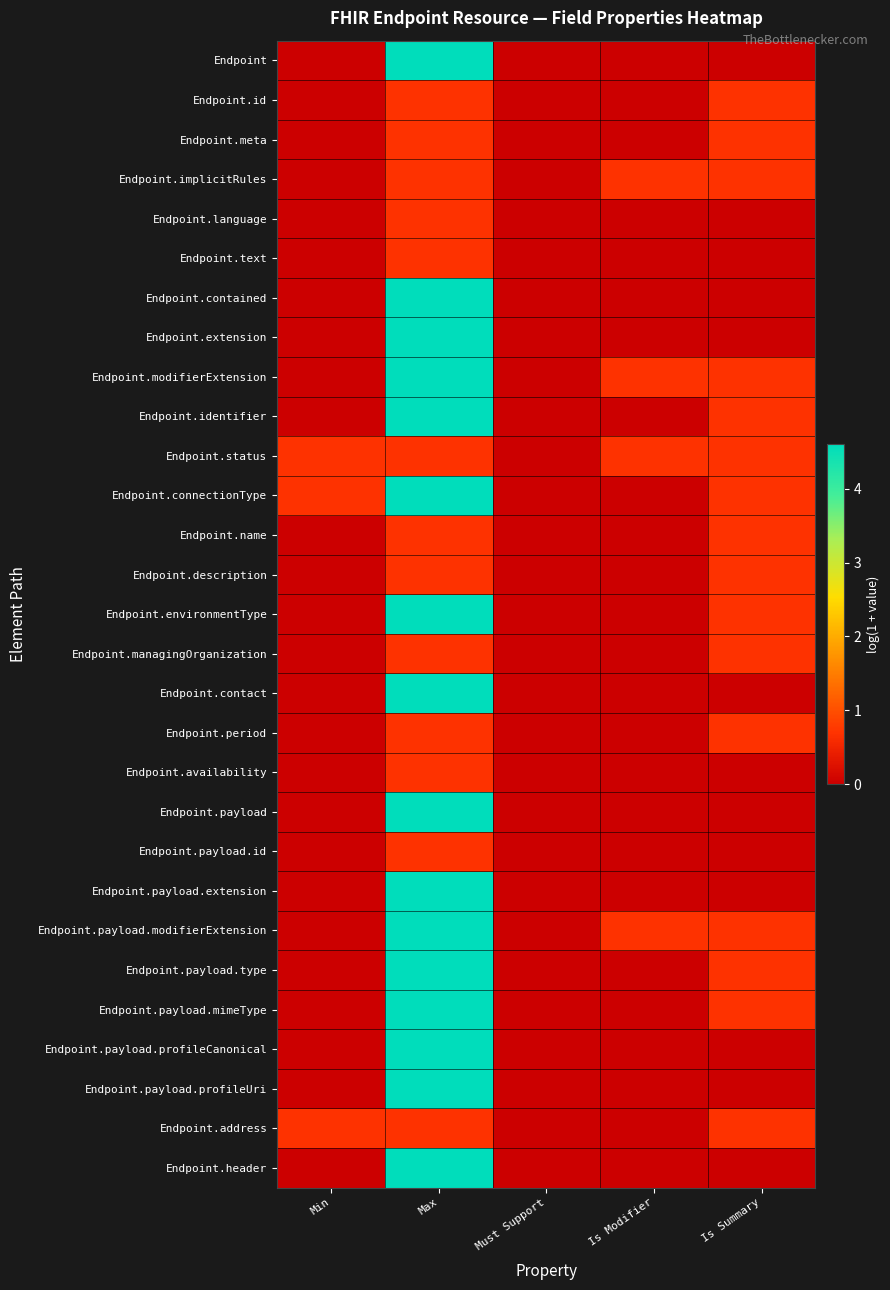

Reading left to right, list all the values displayed in this chart.

Endpoint: Min=0.0	Max=4.6	Must Support=0.0	Is Modifier=0.0	Is Summary=0.0
Endpoint.id: Min=0.0	Max=0.7	Must Support=0.0	Is Modifier=0.0	Is Summary=0.7
Endpoint.meta: Min=0.0	Max=0.7	Must Support=0.0	Is Modifier=0.0	Is Summary=0.7
Endpoint.implicitRules: Min=0.0	Max=0.7	Must Support=0.0	Is Modifier=0.7	Is Summary=0.7
Endpoint.language: Min=0.0	Max=0.7	Must Support=0.0	Is Modifier=0.0	Is Summary=0.0
Endpoint.text: Min=0.0	Max=0.7	Must Support=0.0	Is Modifier=0.0	Is Summary=0.0
Endpoint.contained: Min=0.0	Max=4.6	Must Support=0.0	Is Modifier=0.0	Is Summary=0.0
Endpoint.extension: Min=0.0	Max=4.6	Must Support=0.0	Is Modifier=0.0	Is Summary=0.0
Endpoint.modifierExtension: Min=0.0	Max=4.6	Must Support=0.0	Is Modifier=0.7	Is Summary=0.7
Endpoint.identifier: Min=0.0	Max=4.6	Must Support=0.0	Is Modifier=0.0	Is Summary=0.7
Endpoint.status: Min=0.7	Max=0.7	Must Support=0.0	Is Modifier=0.7	Is Summary=0.7
Endpoint.connectionType: Min=0.7	Max=4.6	Must Support=0.0	Is Modifier=0.0	Is Summary=0.7
Endpoint.name: Min=0.0	Max=0.7	Must Support=0.0	Is Modifier=0.0	Is Summary=0.7
Endpoint.description: Min=0.0	Max=0.7	Must Support=0.0	Is Modifier=0.0	Is Summary=0.7
Endpoint.environmentType: Min=0.0	Max=4.6	Must Support=0.0	Is Modifier=0.0	Is Summary=0.7
Endpoint.managingOrganization: Min=0.0	Max=0.7	Must Support=0.0	Is Modifier=0.0	Is Summary=0.7
Endpoint.contact: Min=0.0	Max=4.6	Must Support=0.0	Is Modifier=0.0	Is Summary=0.0
Endpoint.period: Min=0.0	Max=0.7	Must Support=0.0	Is Modifier=0.0	Is Summary=0.7
Endpoint.availability: Min=0.0	Max=0.7	Must Support=0.0	Is Modifier=0.0	Is Summary=0.0
Endpoint.payload: Min=0.0	Max=4.6	Must Support=0.0	Is Modifier=0.0	Is Summary=0.0
Endpoint.payload.id: Min=0.0	Max=0.7	Must Support=0.0	Is Modifier=0.0	Is Summary=0.0
Endpoint.payload.extension: Min=0.0	Max=4.6	Must Support=0.0	Is Modifier=0.0	Is Summary=0.0
Endpoint.payload.modifierExtension: Min=0.0	Max=4.6	Must Support=0.0	Is Modifier=0.7	Is Summary=0.7
Endpoint.payload.type: Min=0.0	Max=4.6	Must Support=0.0	Is Modifier=0.0	Is Summary=0.7
Endpoint.payload.mimeType: Min=0.0	Max=4.6	Must Support=0.0	Is Modifier=0.0	Is Summary=0.7
Endpoint.payload.profileCanonical: Min=0.0	Max=4.6	Must Support=0.0	Is Modifier=0.0	Is Summary=0.0
Endpoint.payload.profileUri: Min=0.0	Max=4.6	Must Support=0.0	Is Modifier=0.0	Is Summary=0.0
Endpoint.address: Min=0.7	Max=0.7	Must Support=0.0	Is Modifier=0.0	Is Summary=0.7
Endpoint.header: Min=0.0	Max=4.6	Must Support=0.0	Is Modifier=0.0	Is Summary=0.0